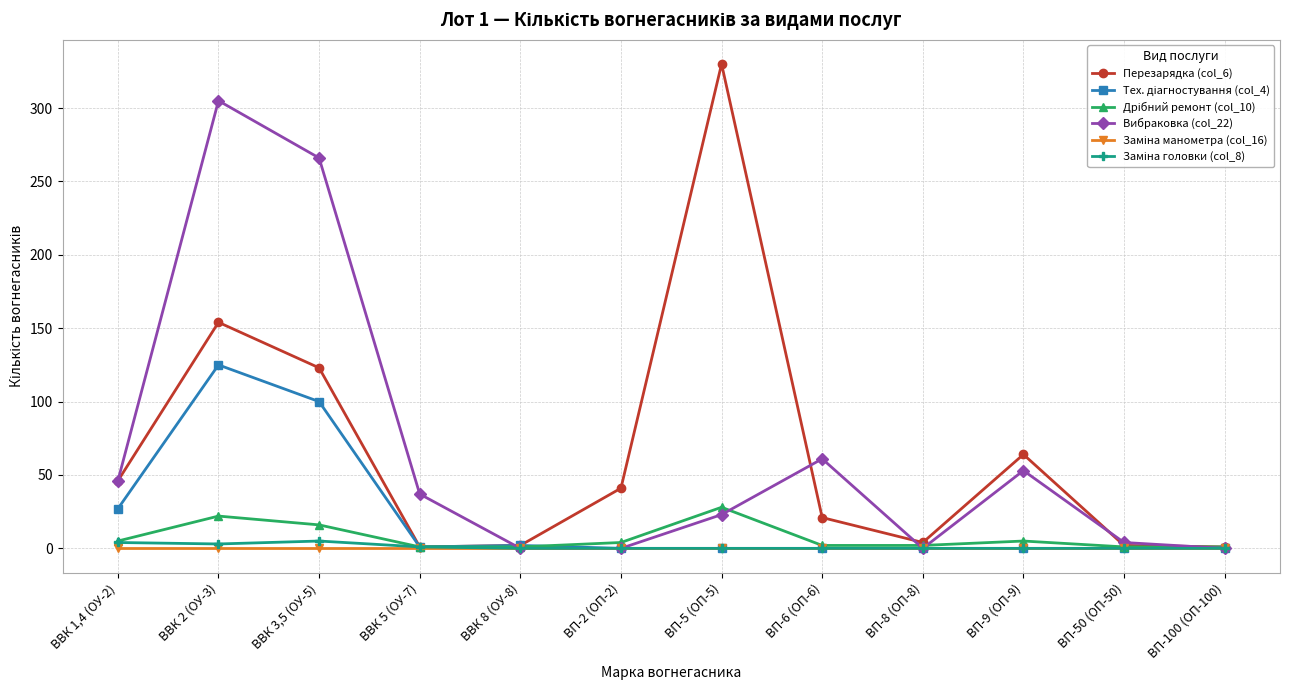

What is the label of the 1st point from the left?

ВВК 1,4 (ОУ-2)